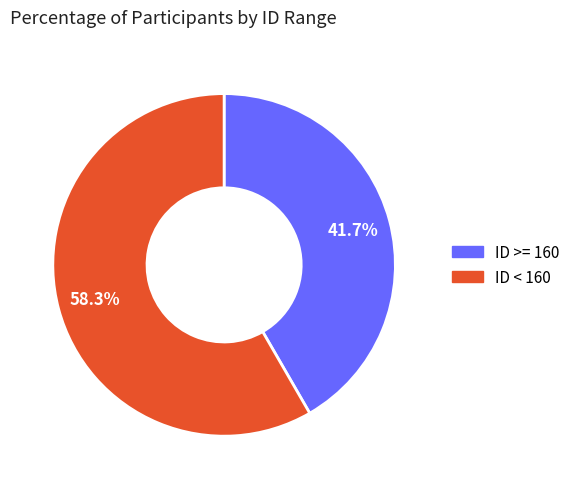

How many segments does this pie chart have?

2